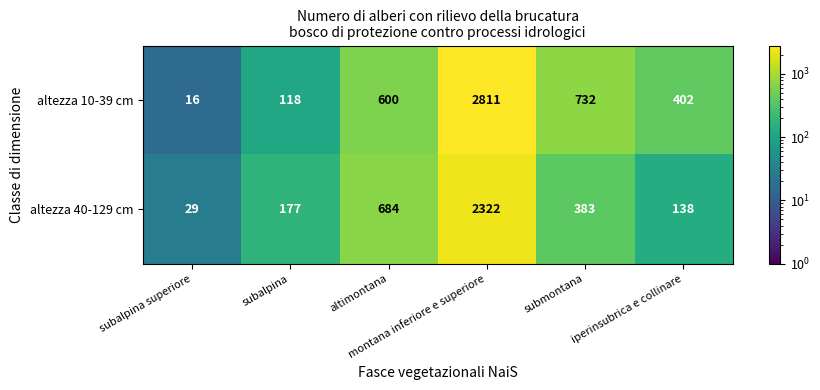

At which category is the sum across all series the highest?

montana inferiore e superiore